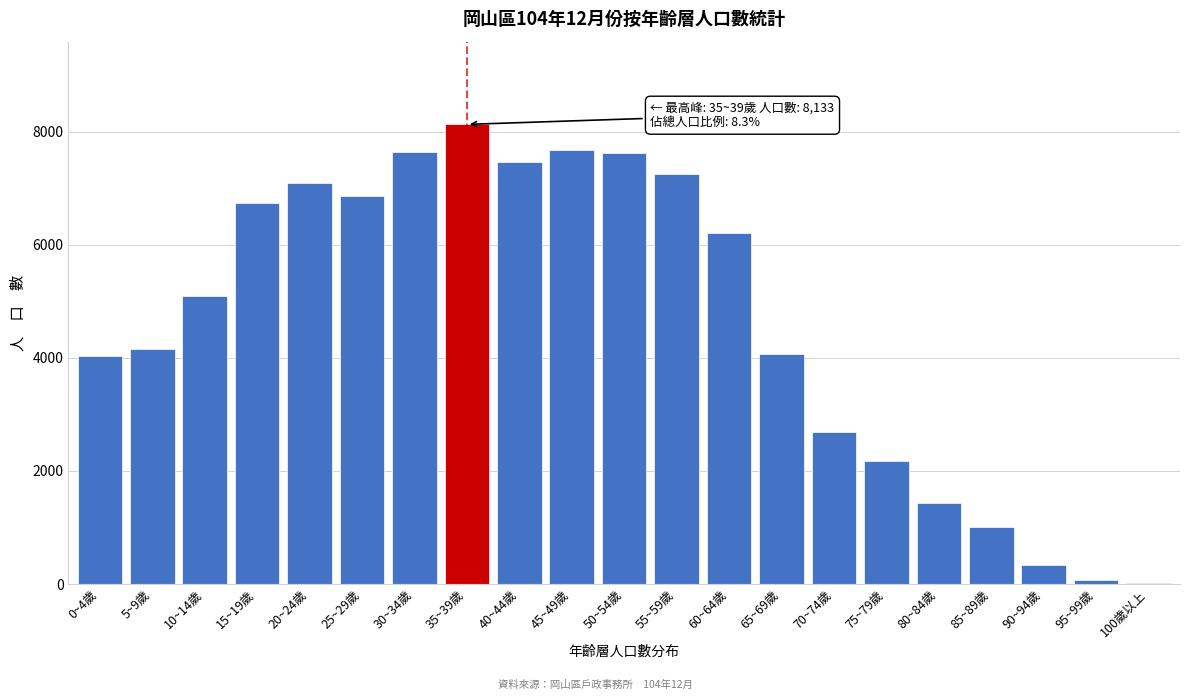

What is the maximum value shown in the chart?

8133